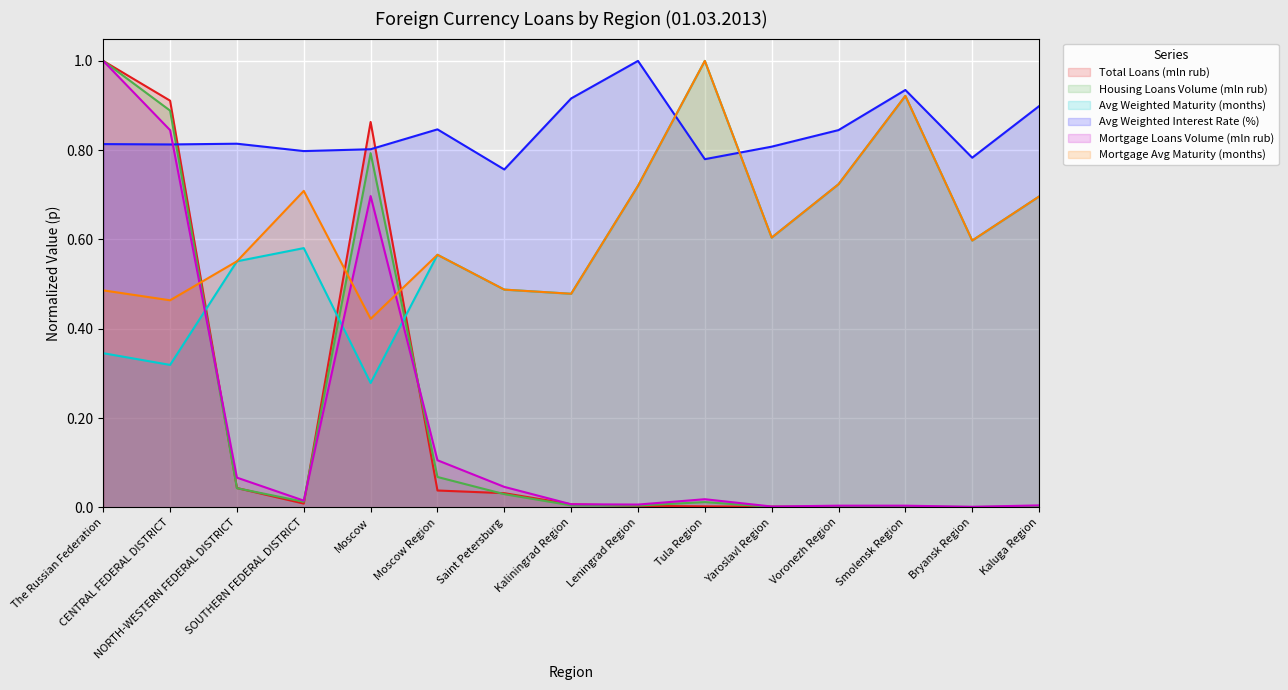

Which series changed the most between The Russian Federation and Bryansk Region?

Total Loans (mln rub)